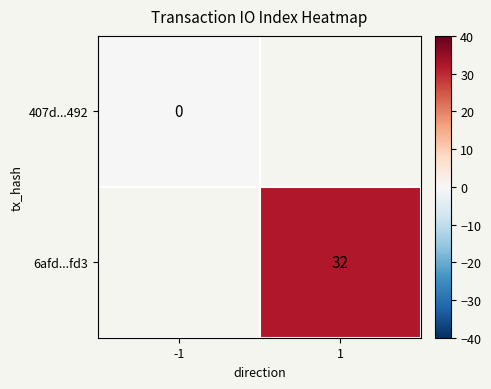

Is the value of 6afd...fd3 at 1 greater than the value of 407d...492 at -1?

Yes